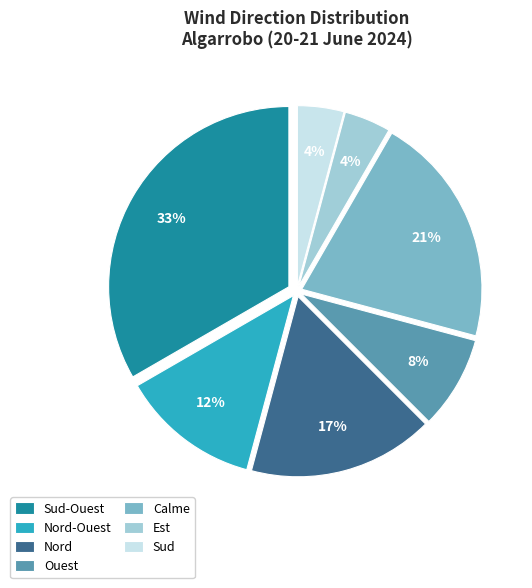

Which slice is the largest?

Sud-Ouest